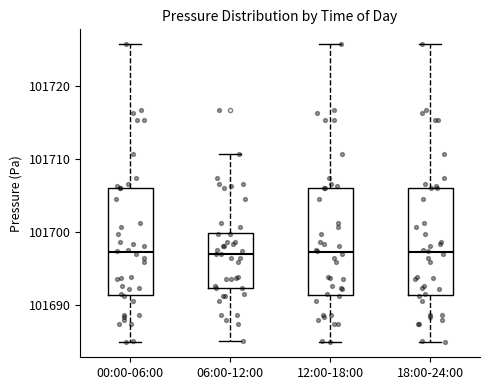

Reading left to right, transcribe this box plot: for each box, give where its median line is, the range the box spans, and where its two whiskers end, as read against the y-axis. The values are not printed on the chart, so give them approximately, as read against the axis.

00:00-06:00: median 101697, box 101691 to 101706, whiskers 101685 to 101726
06:00-12:00: median 101697, box 101692 to 101700, whiskers 101685 to 101711
12:00-18:00: median 101697, box 101691 to 101706, whiskers 101685 to 101726
18:00-24:00: median 101697, box 101691 to 101706, whiskers 101685 to 101726